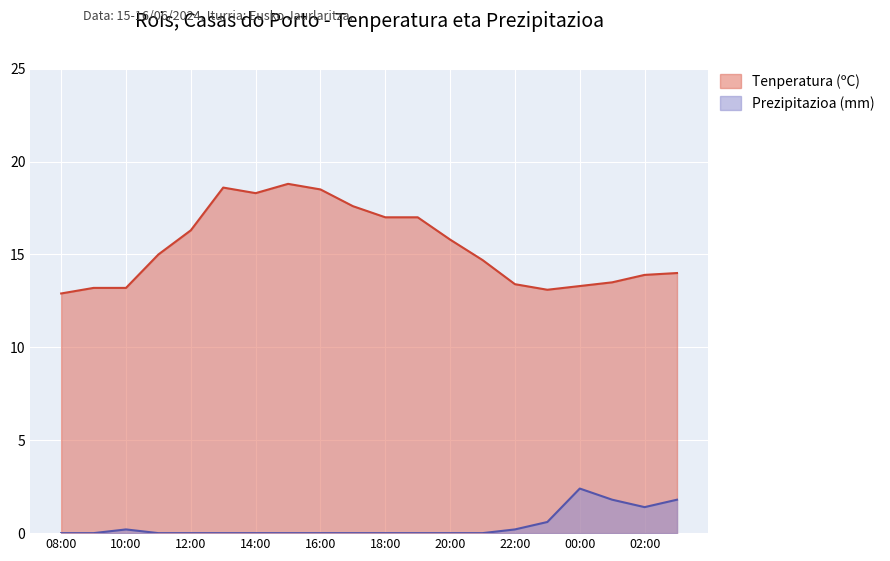

Is the value of Prezipitazioa (mm) at 00:00 greater than the value of Tenperatura (ºC) at 23:00?

No